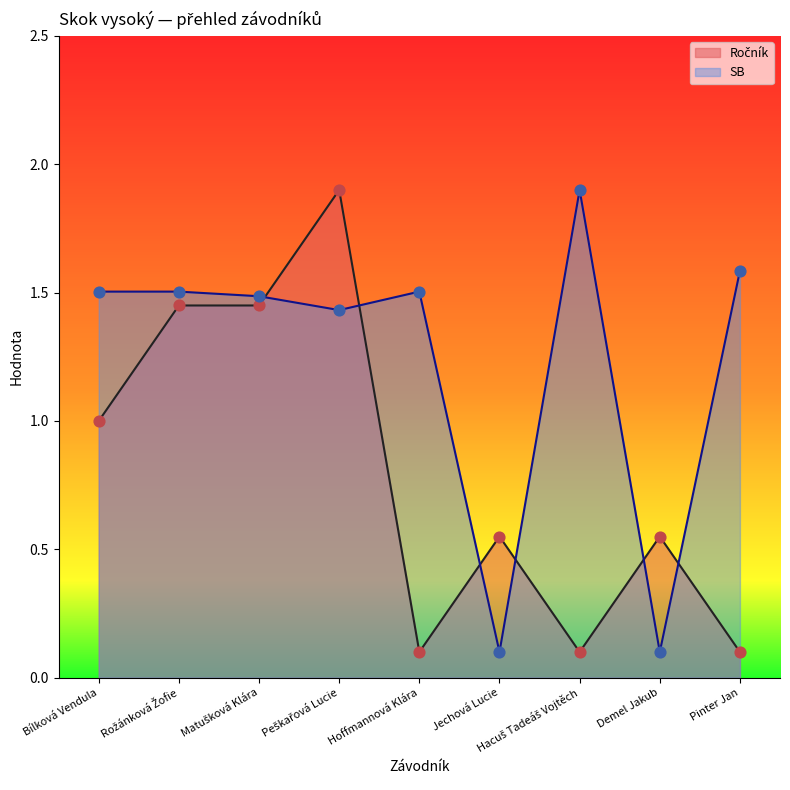

What is the total value across all series at Peškařová Lucie?

3.3